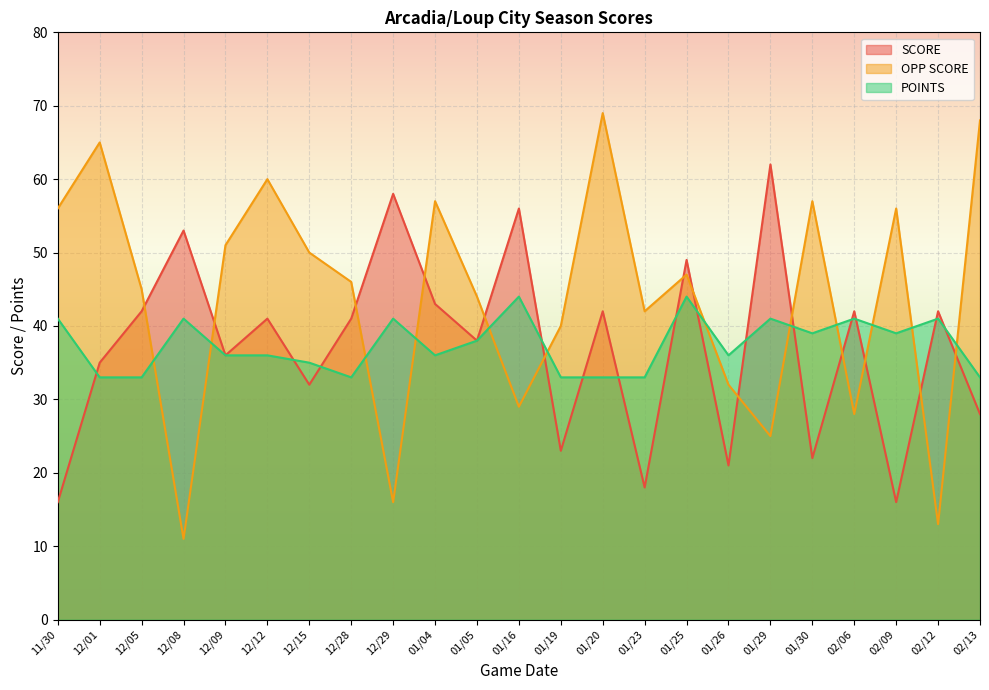

What is the value of the OPP SCORE point at the 14th from the left?

69